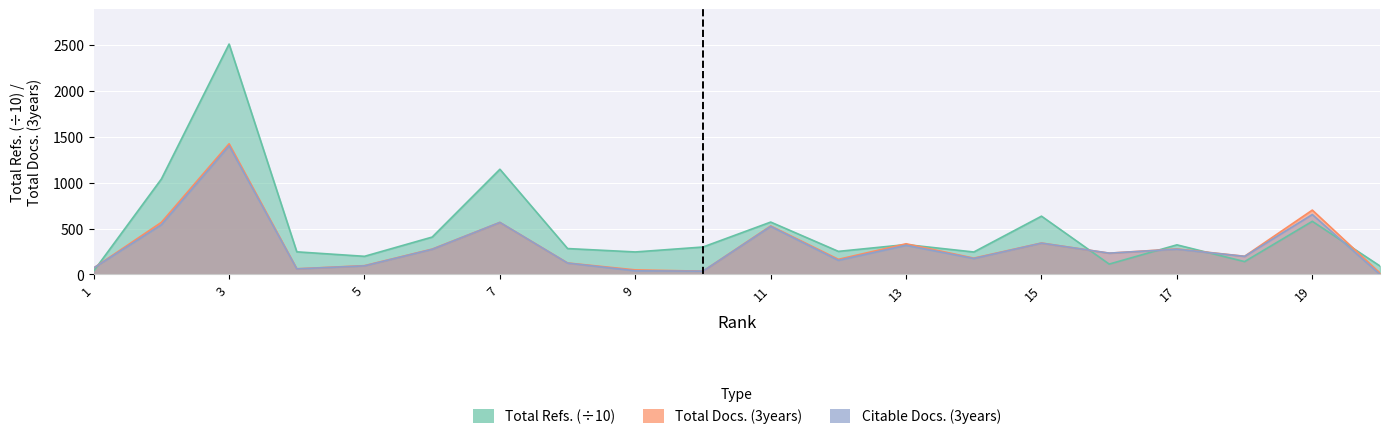

How many lines are shown in the chart?

3